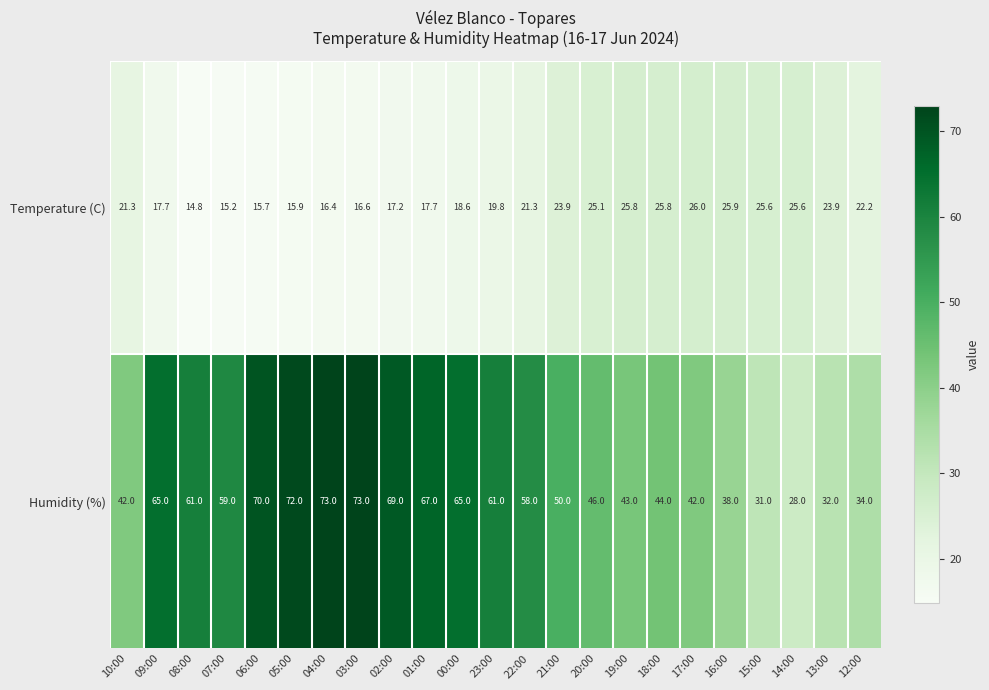

At 23:00, list the series in order from smallest to largest.

Temperature (C), Humidity (%)